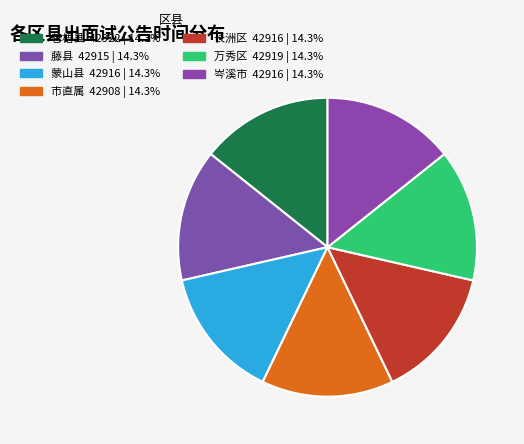

Is there any slice that represents more than half of the pie?

No